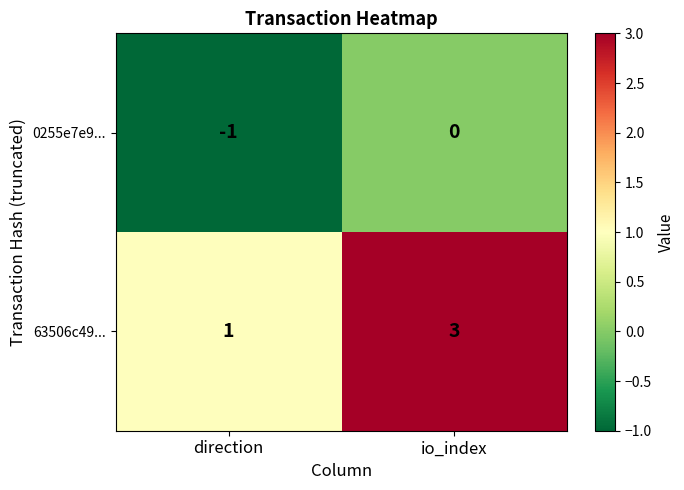

What is the total value across all series at io_index?

3